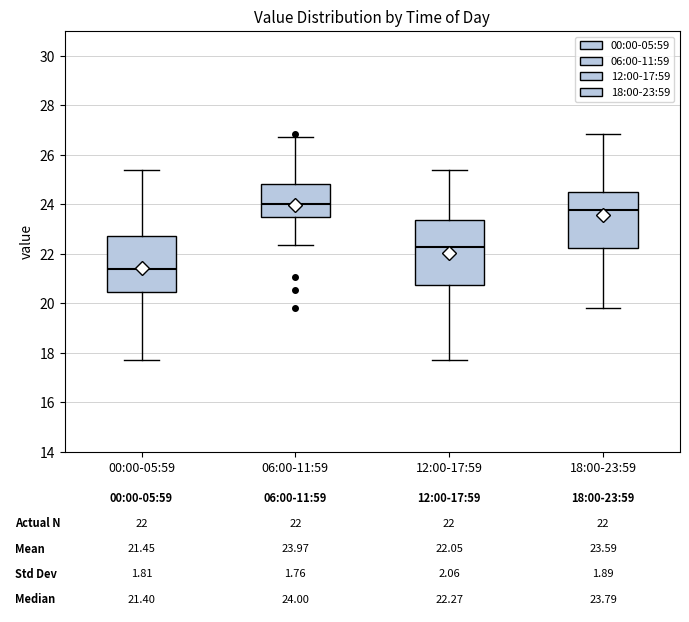

Which box has the lowest median line?

00:00-05:59